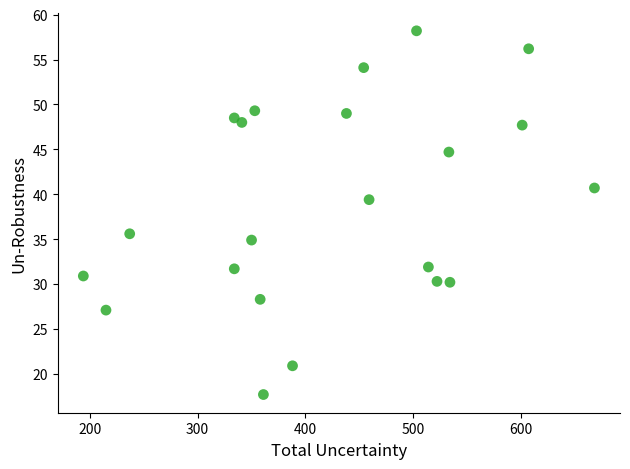

What Y value in the scatter plot is closest to 37?

35.6